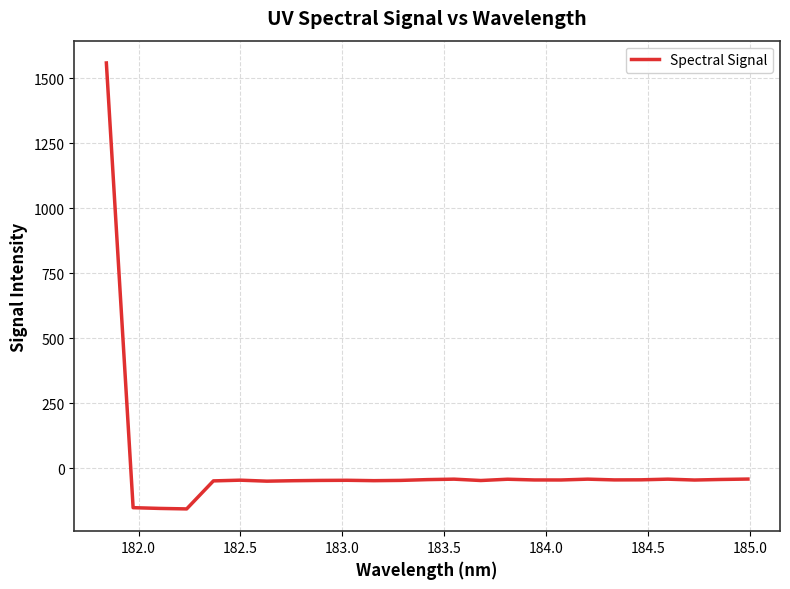

What is the difference between the maximum and minimum values?

1714.8